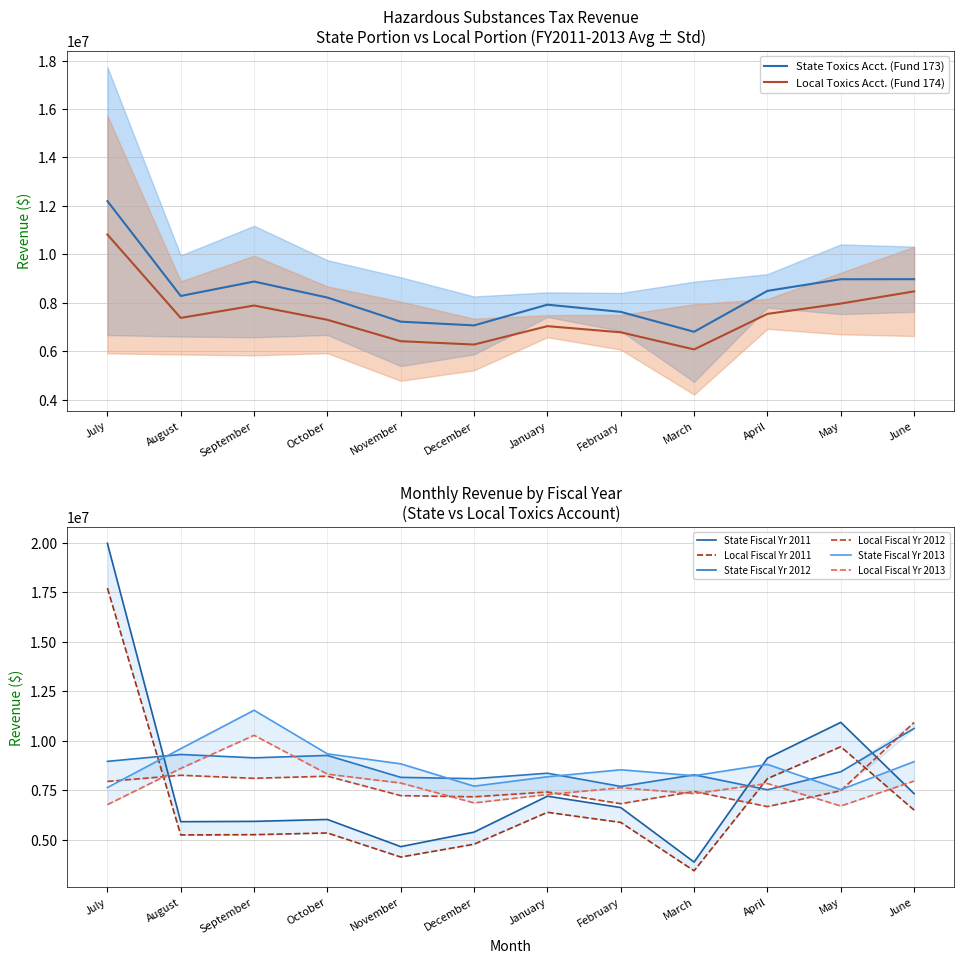

What is the label of the 6th point from the left?

December